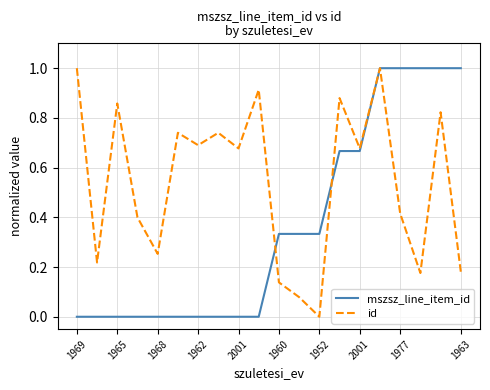

Which series has the largest total across all categories?

id